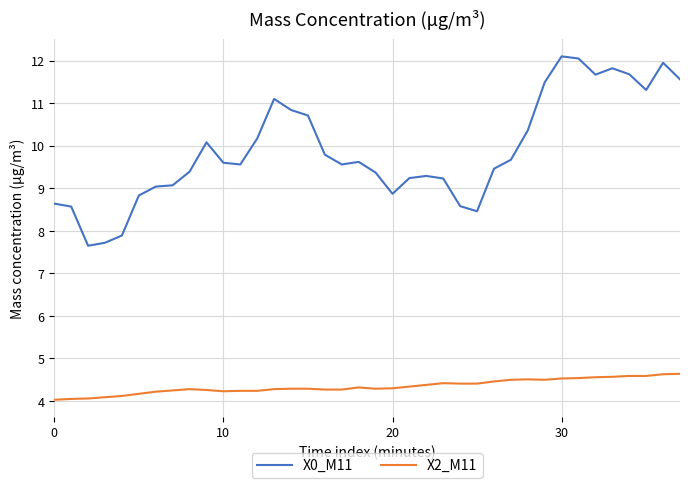

At how many categories does at least one series exceed 7?

38